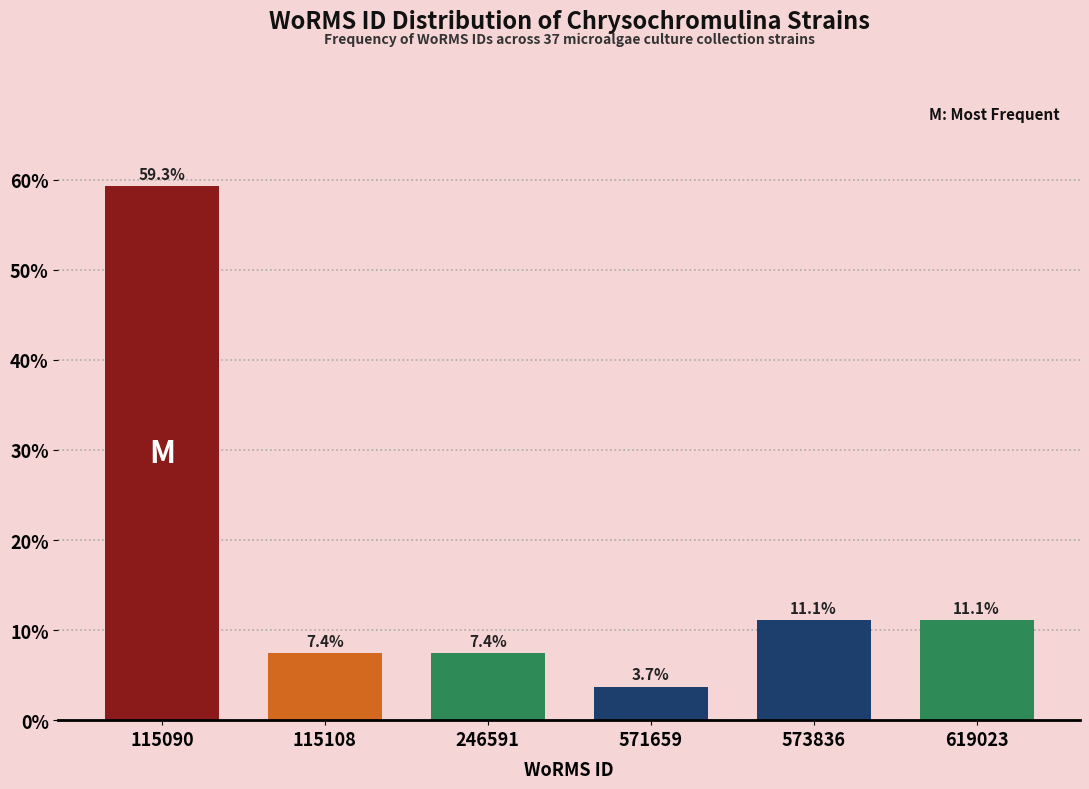

Reading left to right, extract all data points from this chart.

115090=59.3	115108=7.4	246591=7.4	571659=3.7	573836=11.1	619023=11.1